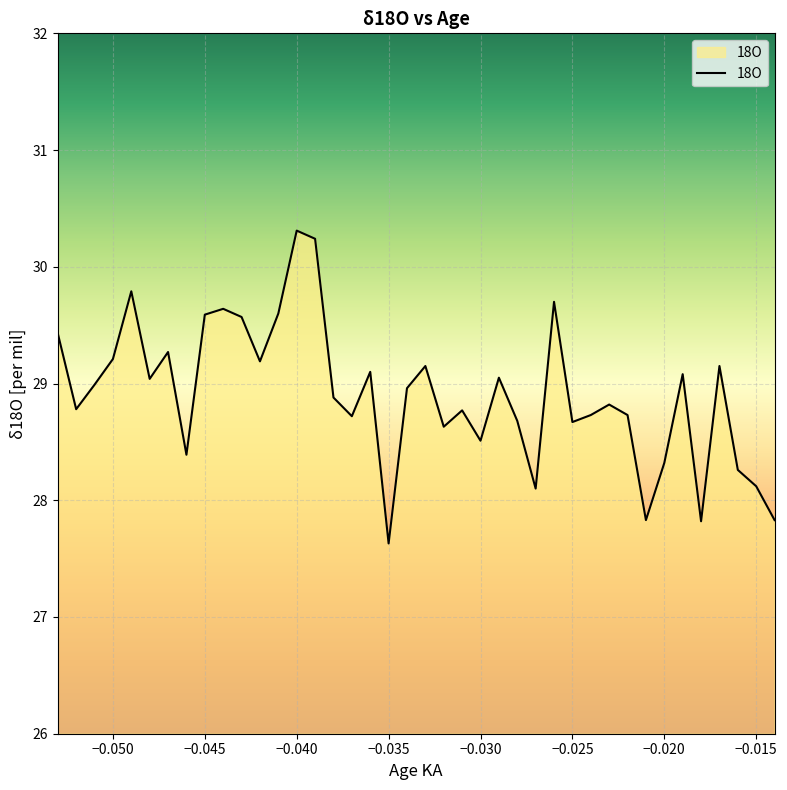

What is the greatest value displayed?

30.3